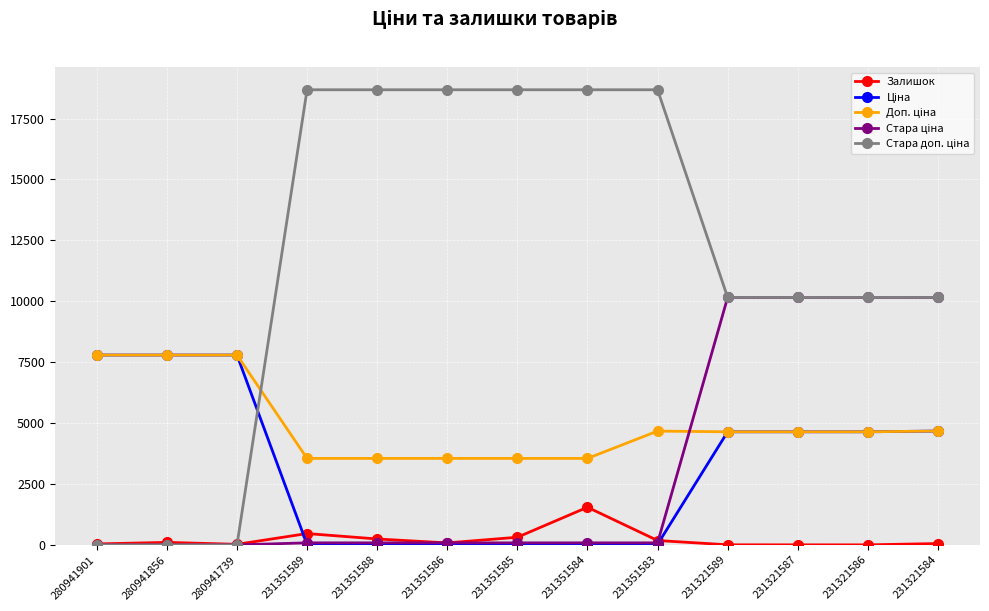

At how many categories does at least one series exceed 14867?

6